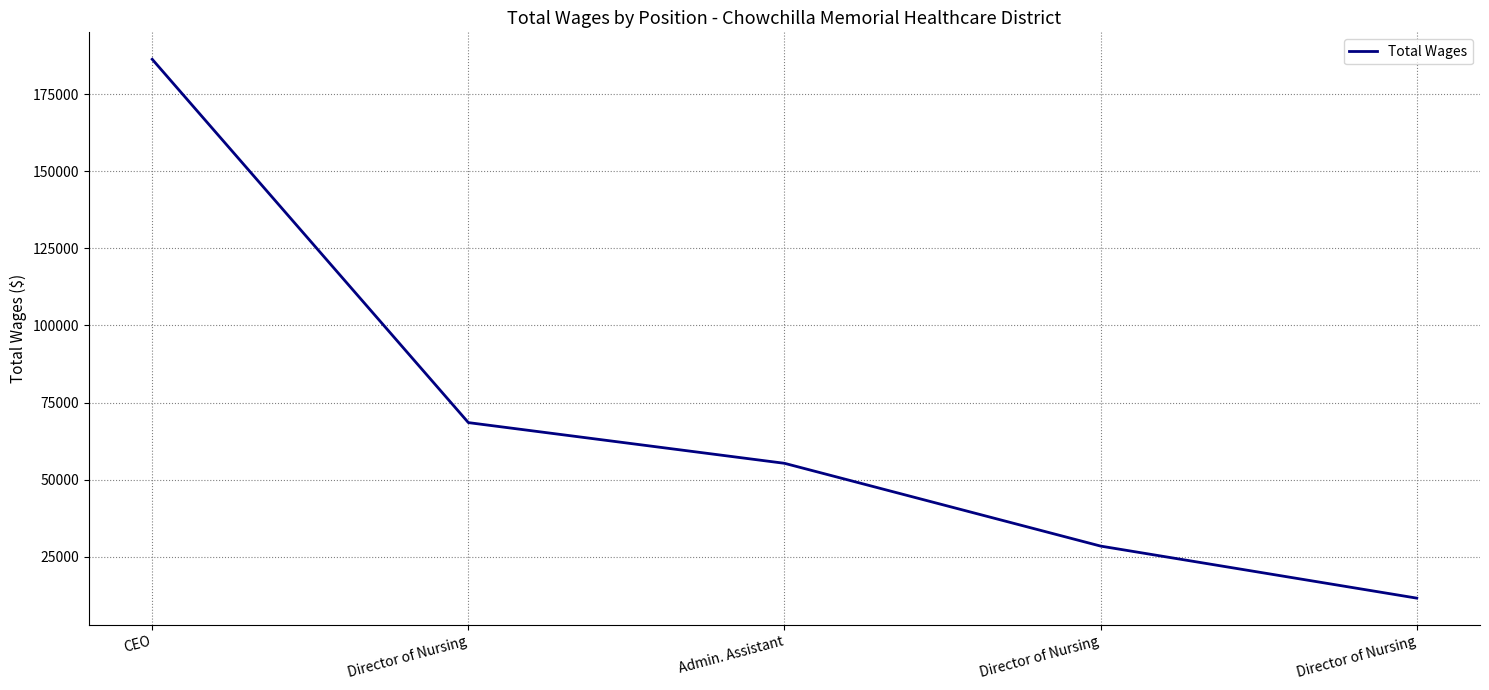

Which category has the lowest value across all series?

Director of Nursing